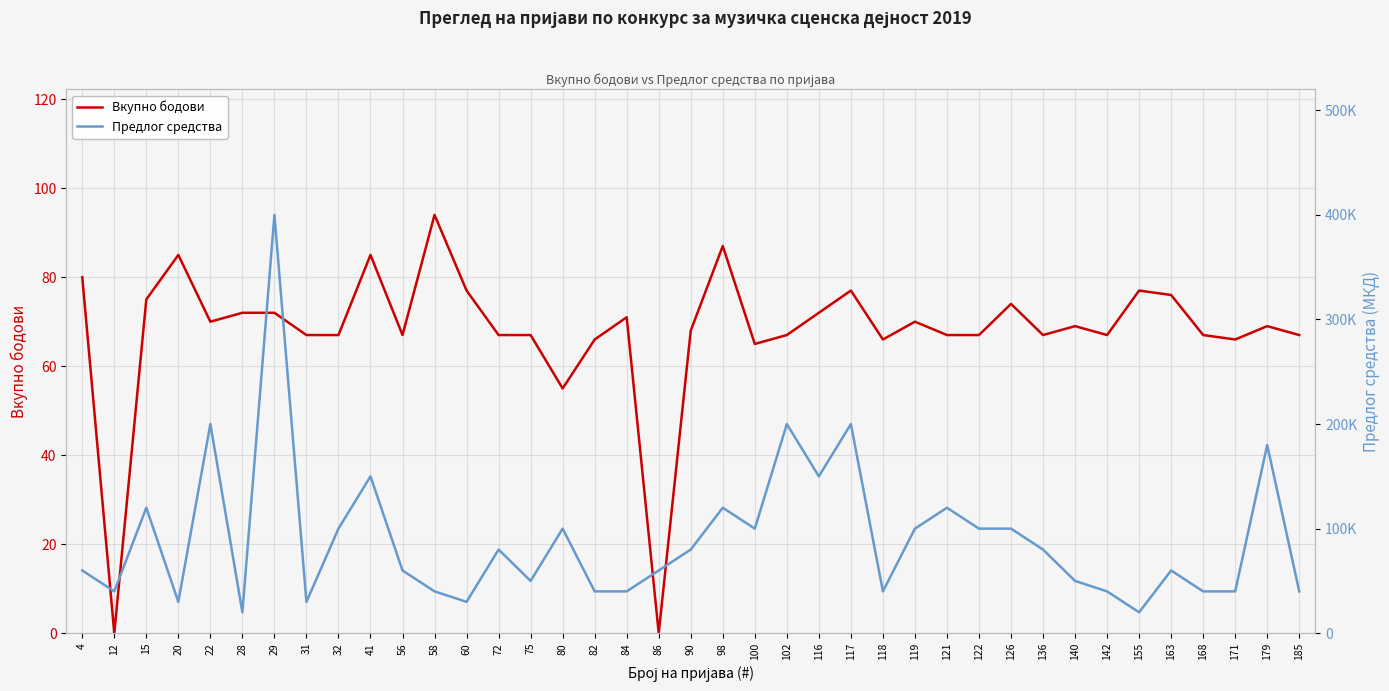

True or false: Вкупно бодови and Предлог средства cross at least once.

False